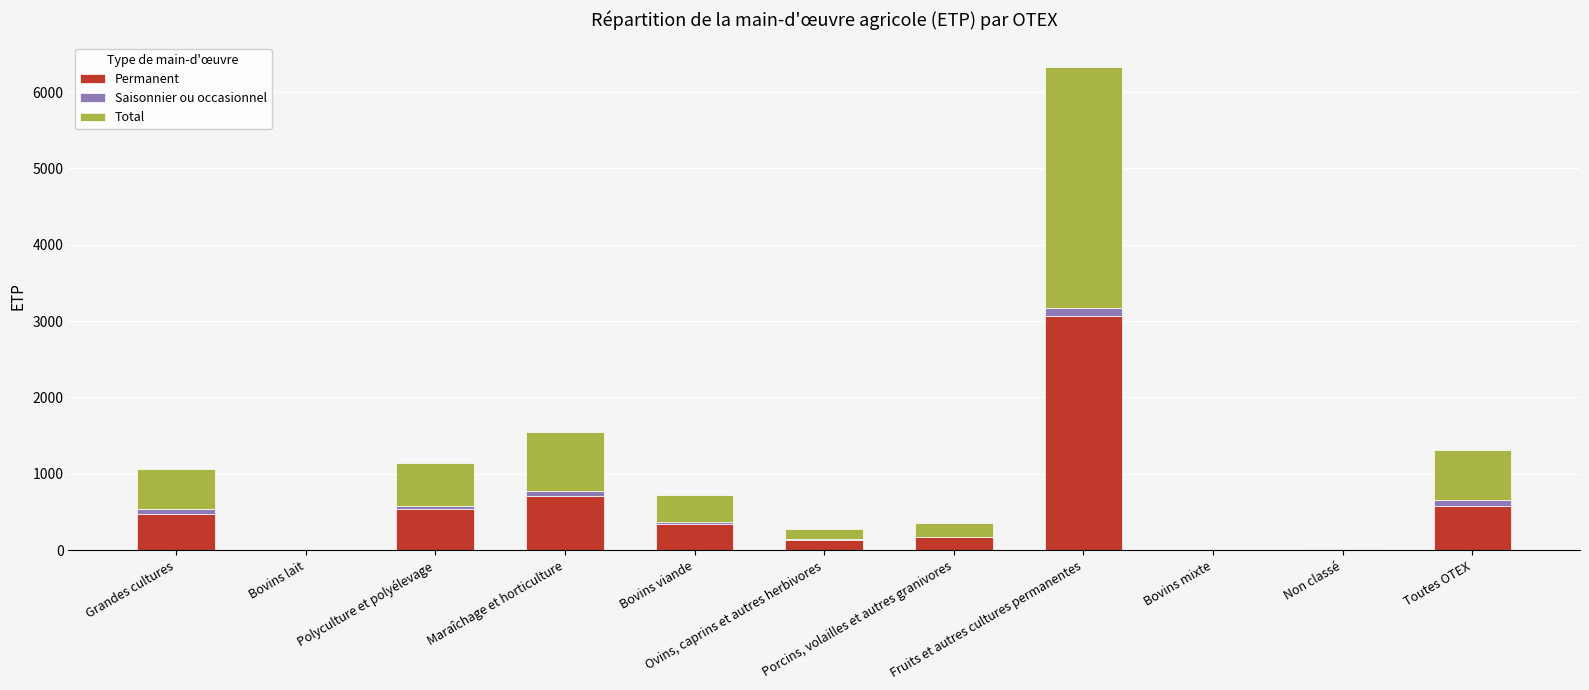

What is the sum of all Total values?

6397.6